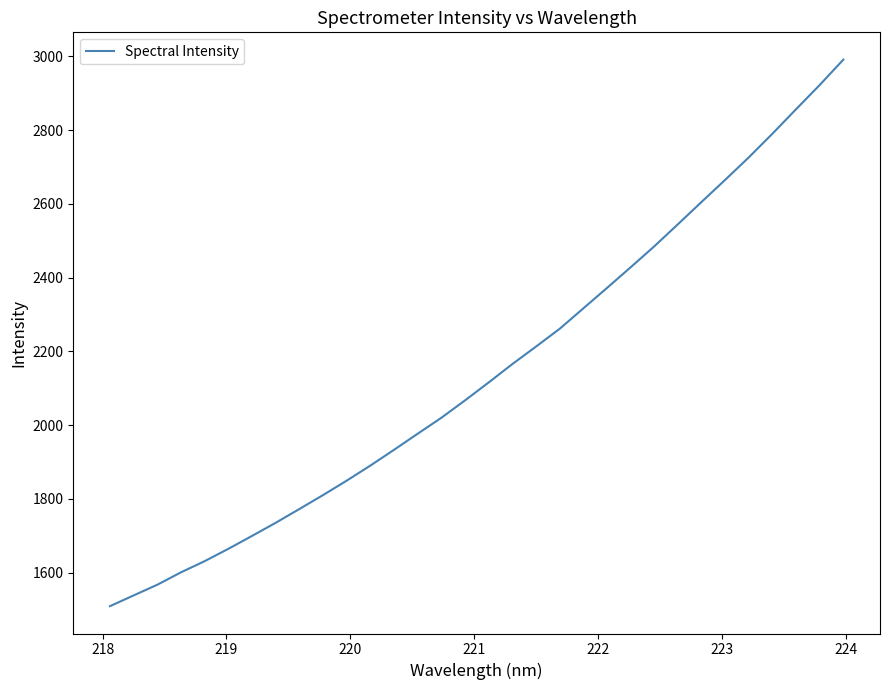

What is the maximum value shown in the chart?

2991.3